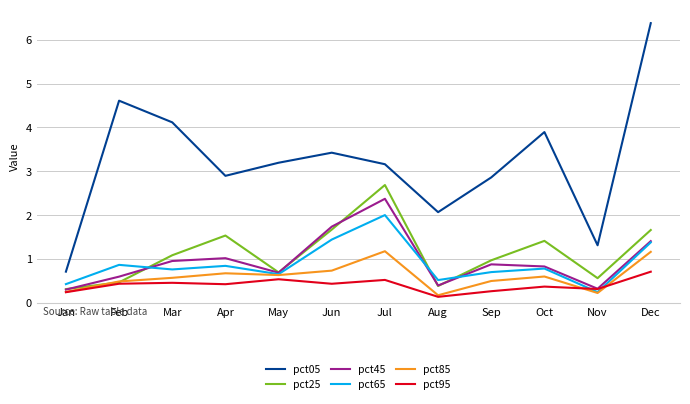

Which label corresponds to the largest value in the chart?

Dec